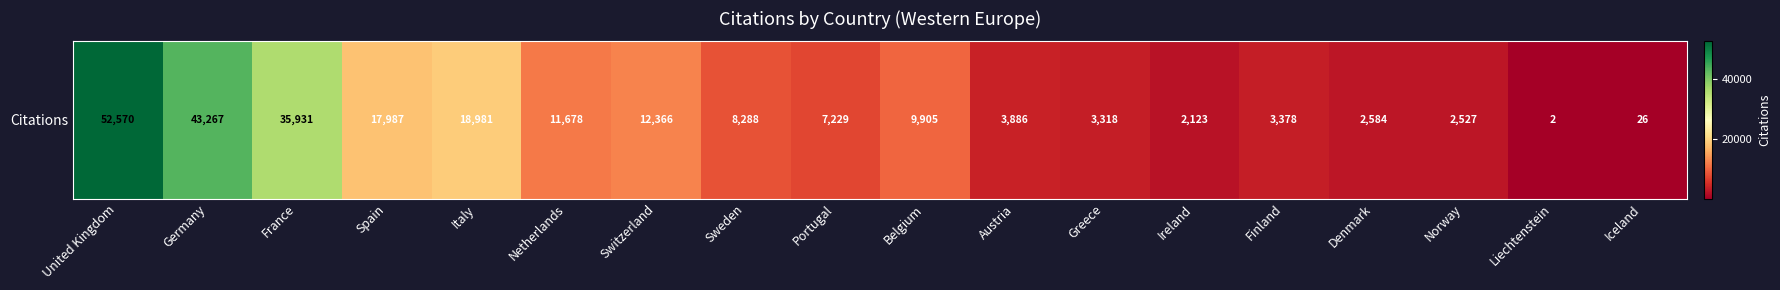

Reading left to right, transcribe all the data shown in this chart.

52570	43267	35931	17987	18981	11678	12366	8288	7229	9905	3886	3318	2123	3378	2584	2527	2	26